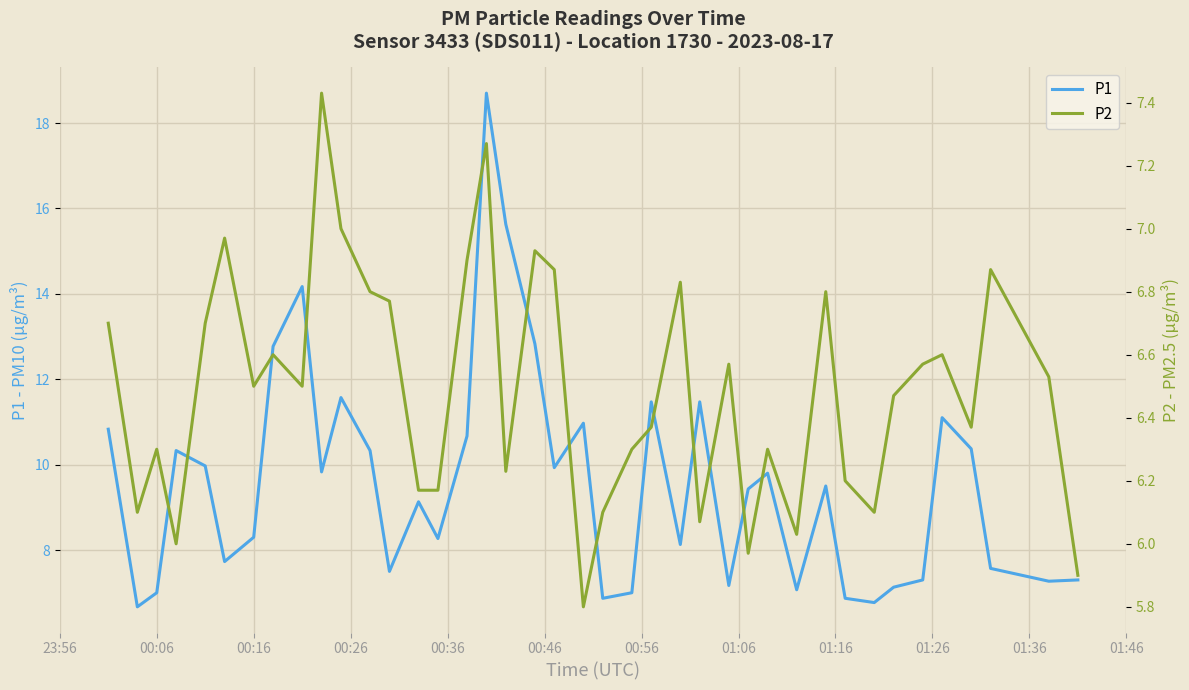

What are all the series names shown in the legend?

P1, P2